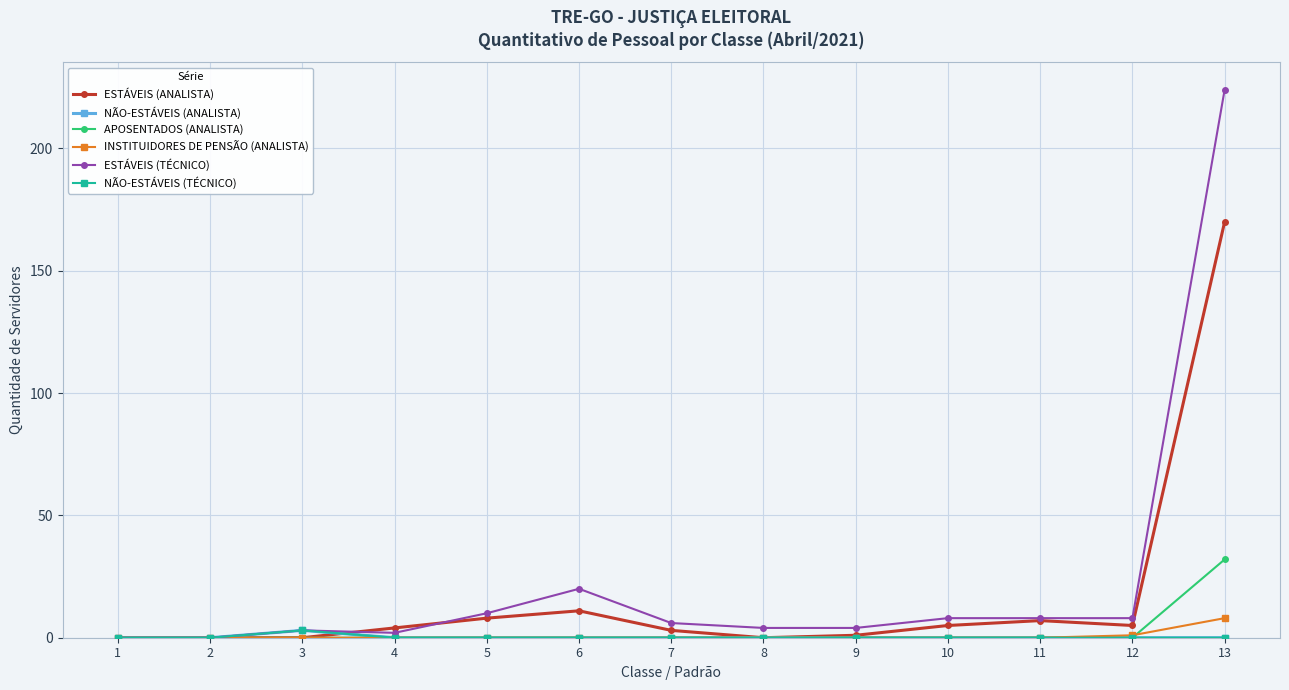

Does the chart have visible grid lines?

Yes